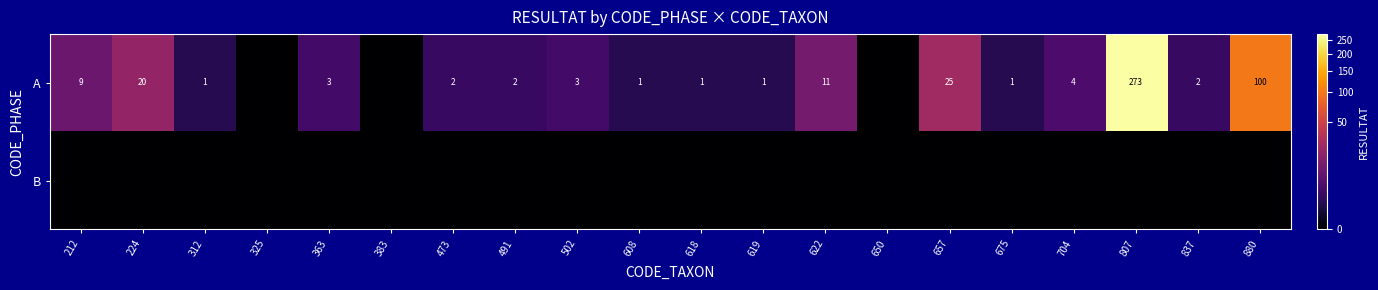

Is it true that A equals 1 at 312?

True